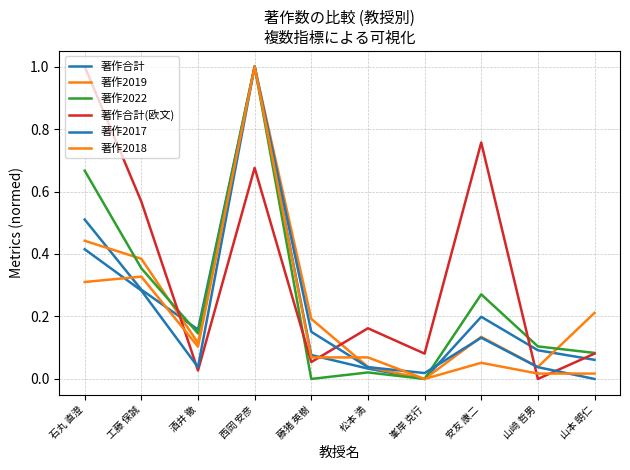

How many lines are shown in the chart?

6